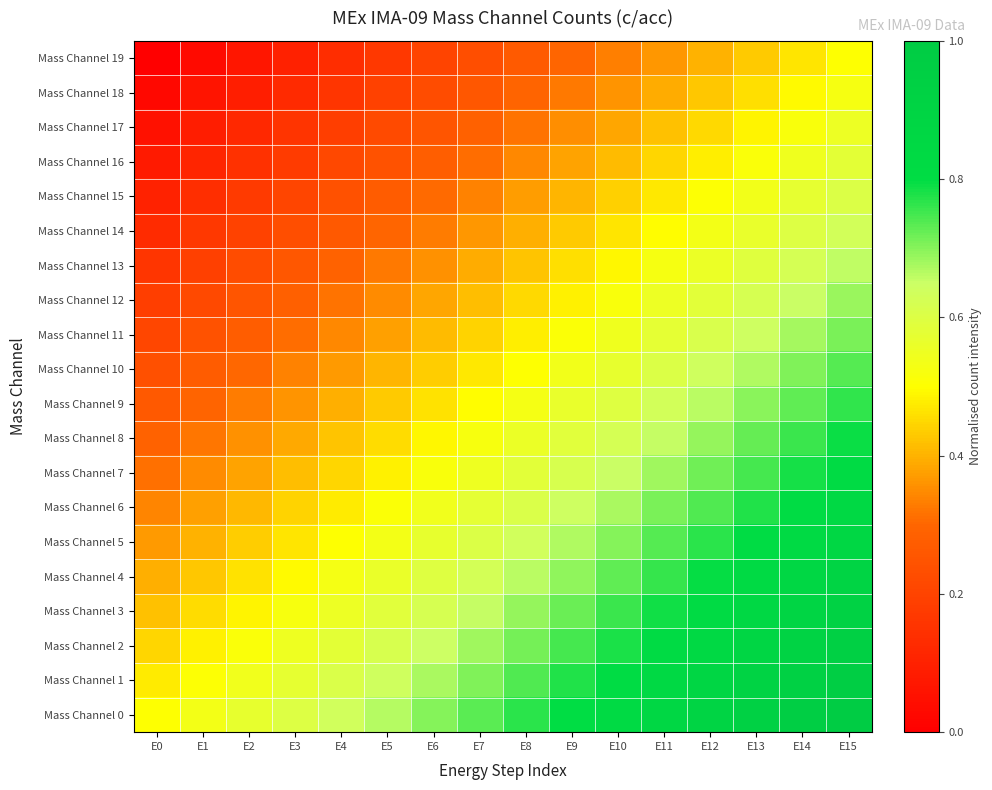

Which category has the highest value across all series?

E15